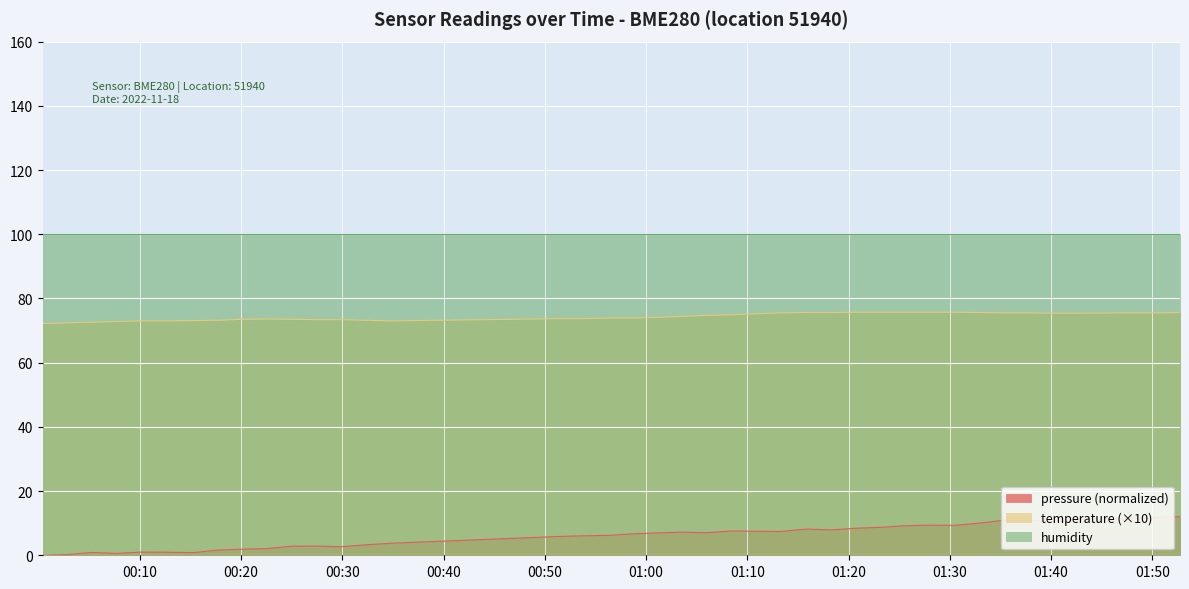

What is the sum of all pressure values?

244.1